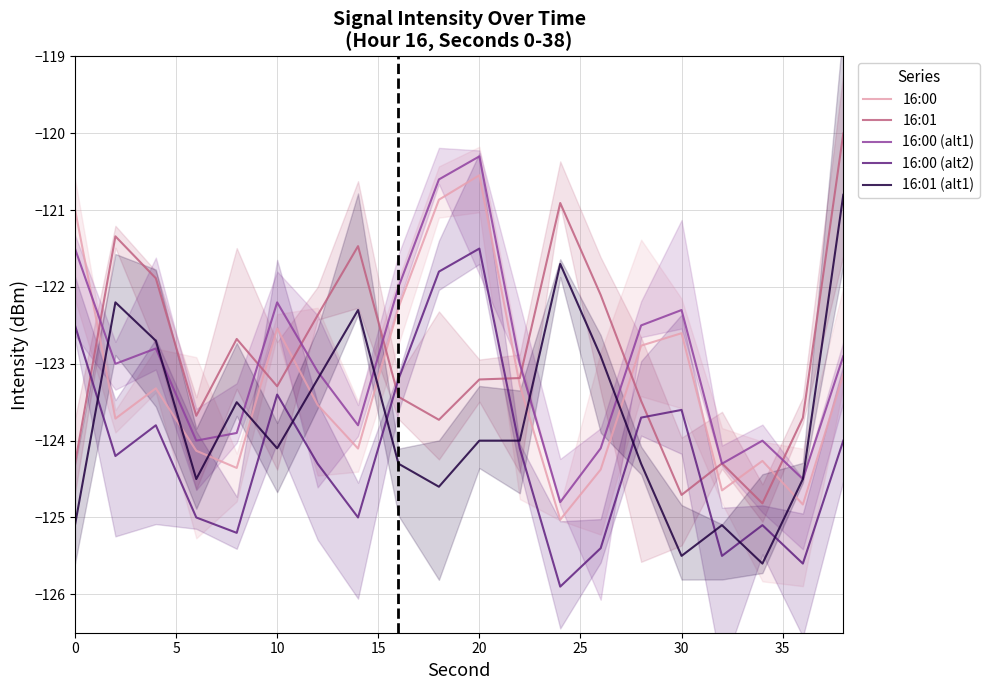

How many interior local valleys does the 16:00 (alt2) series have?

6